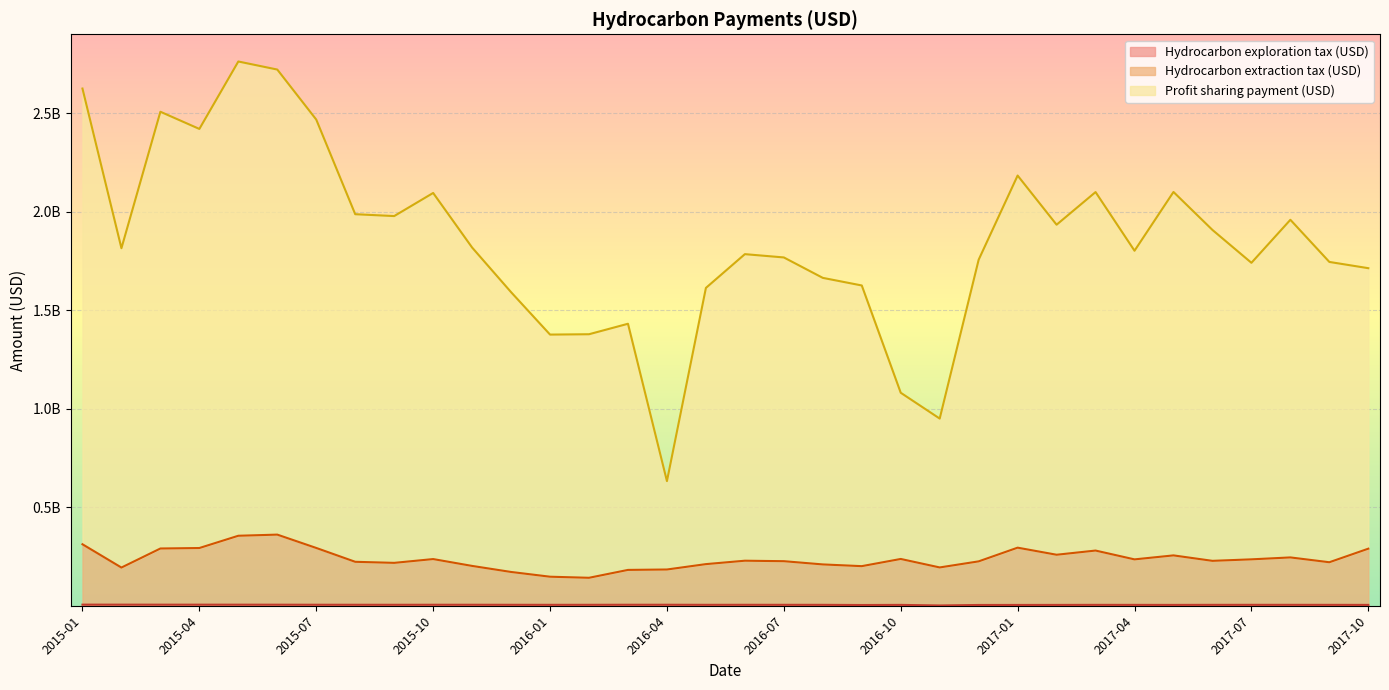

In Hydrocarbon exploration tax (USD), how many points are higher than both neighbors (excluding endpoints)?

7